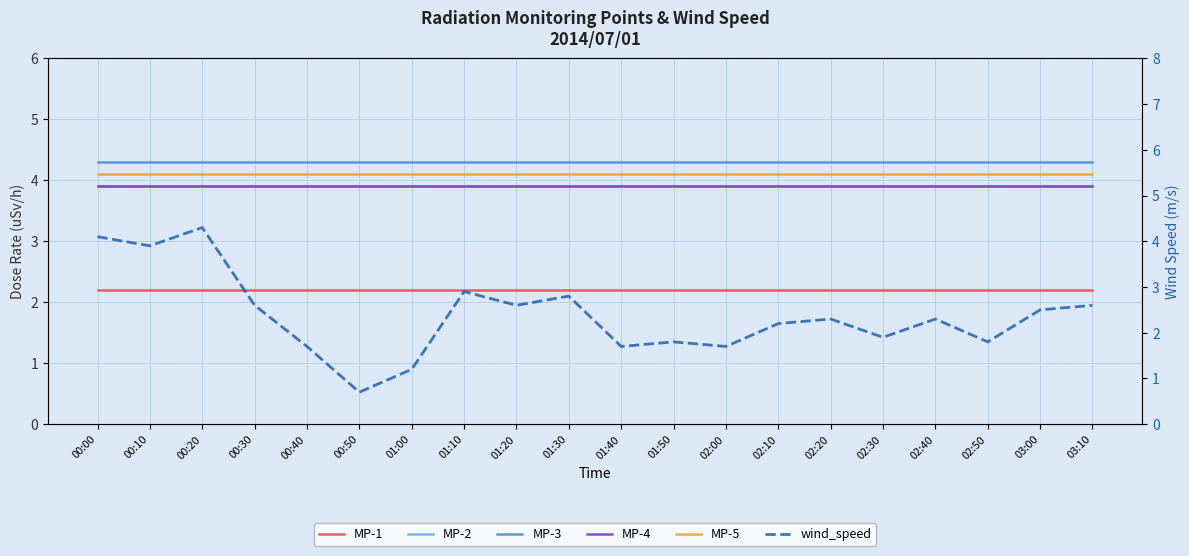

What is the total value across all series at 01:40?

20.1